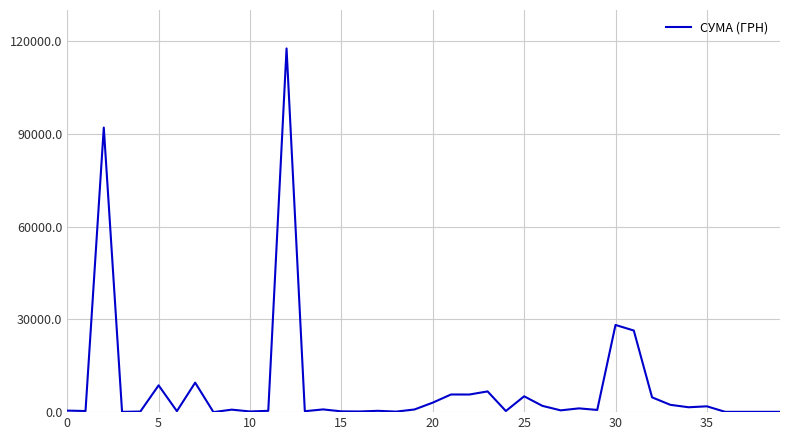

What is the maximum value shown in the chart?

117568.8